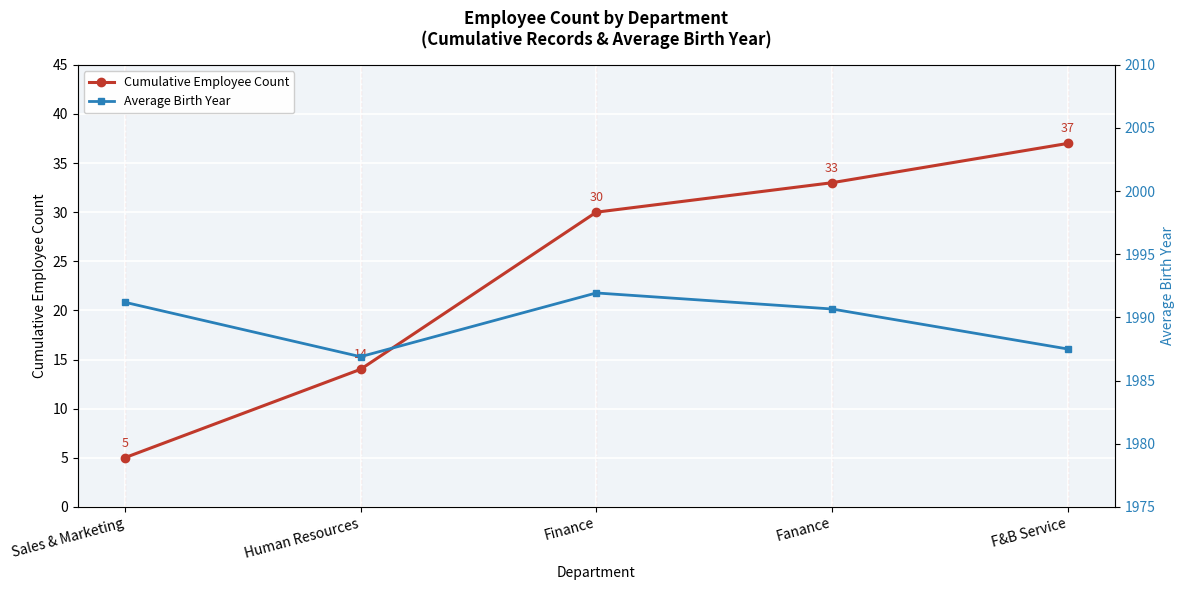

At which label does Average Birth Year first exceed 1990?

Sales & Marketing